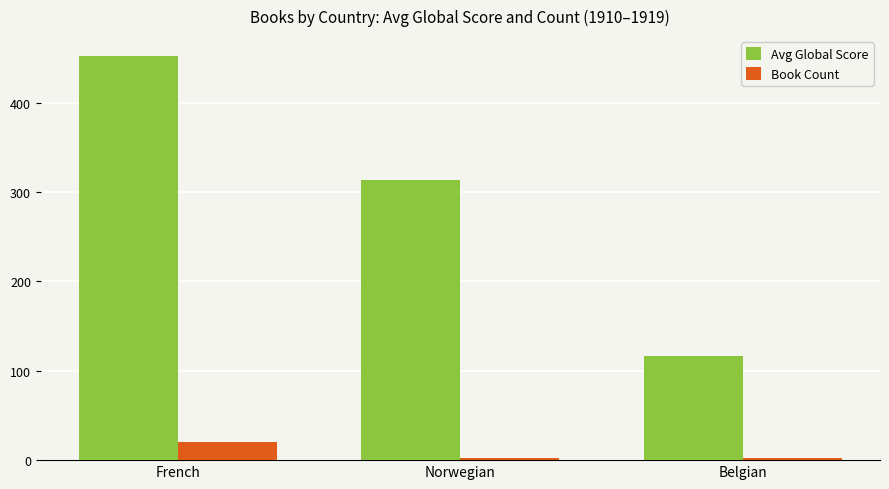

At Belgian, list the series in order from largest to smallest.

Avg Global Score, Book Count